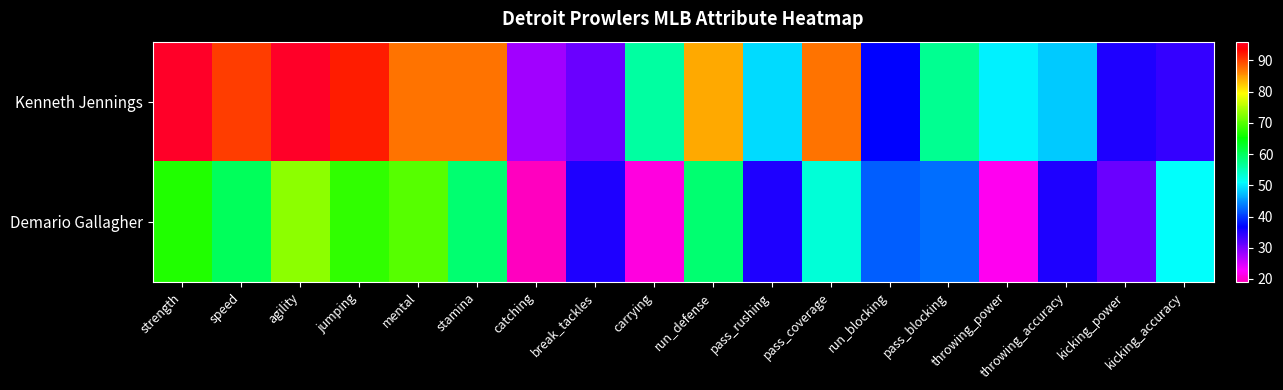

Which series has the widest spread of values?

Kenneth Jennings